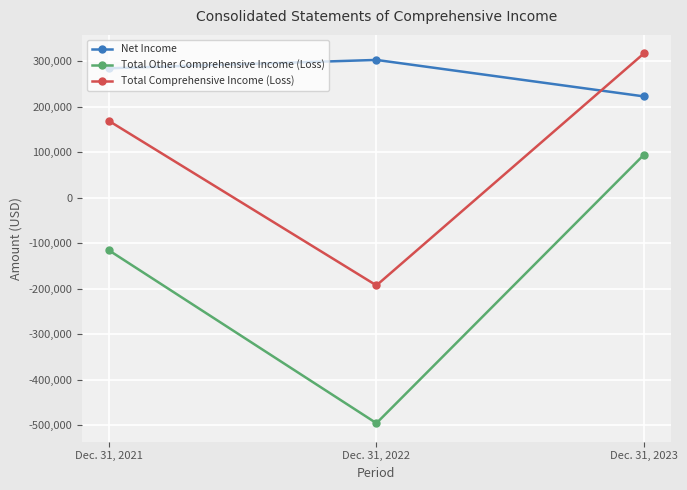

Reading left to right, list all the values displayed in this chart.

Net Income: Dec. 31, 2021=284757	Dec. 31, 2022=303202	Dec. 31, 2023=222927
Total Other Comprehensive Income (Loss): Dec. 31, 2021=-115731	Dec. 31, 2022=-496151	Dec. 31, 2023=94679
Total Comprehensive Income (Loss): Dec. 31, 2021=169026	Dec. 31, 2022=-192949	Dec. 31, 2023=317606